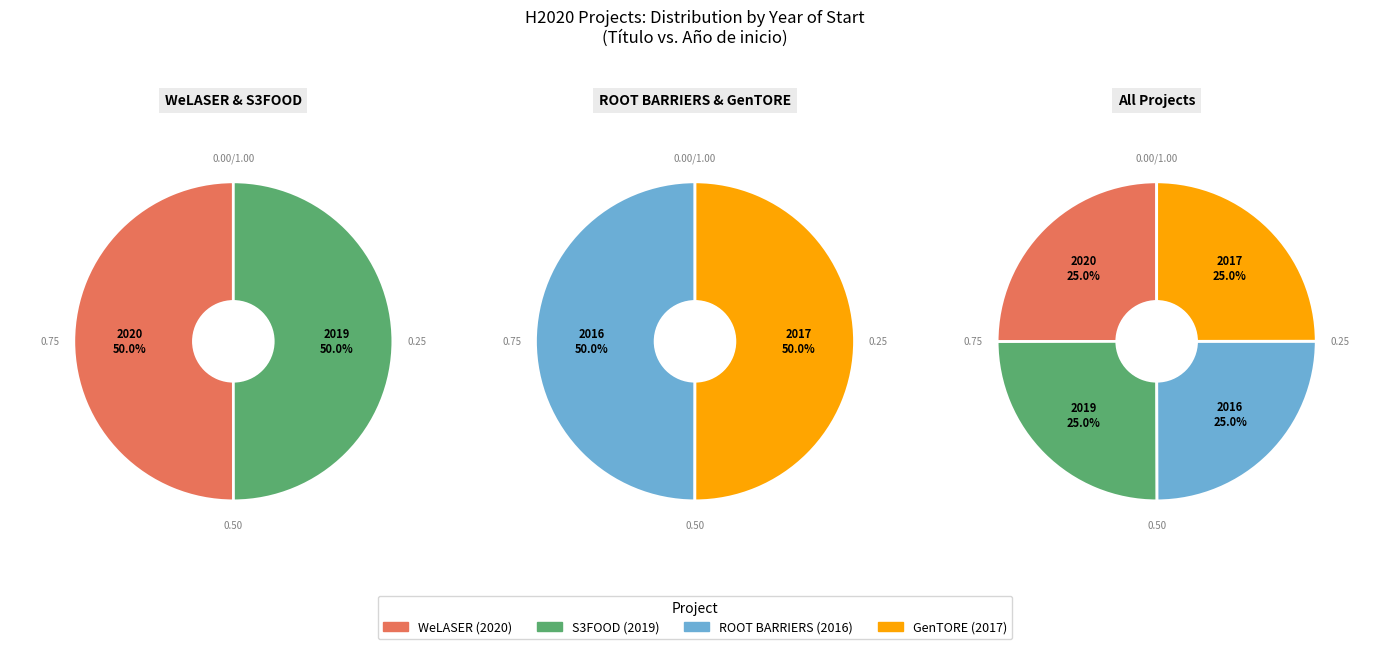

What is the largest slice in the pie chart?

WeLASER (2020)